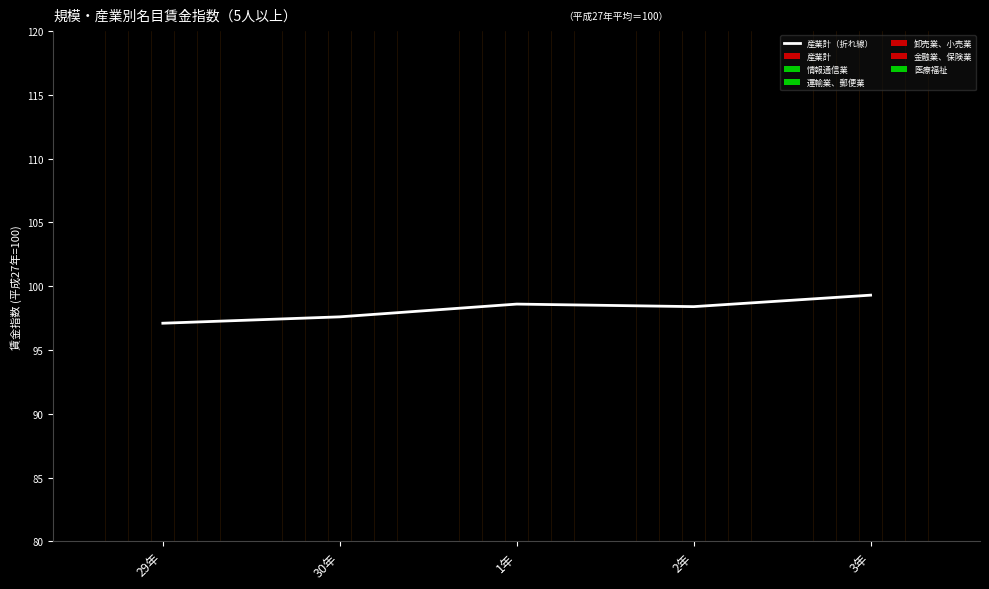

What position from the left is 1年?

3